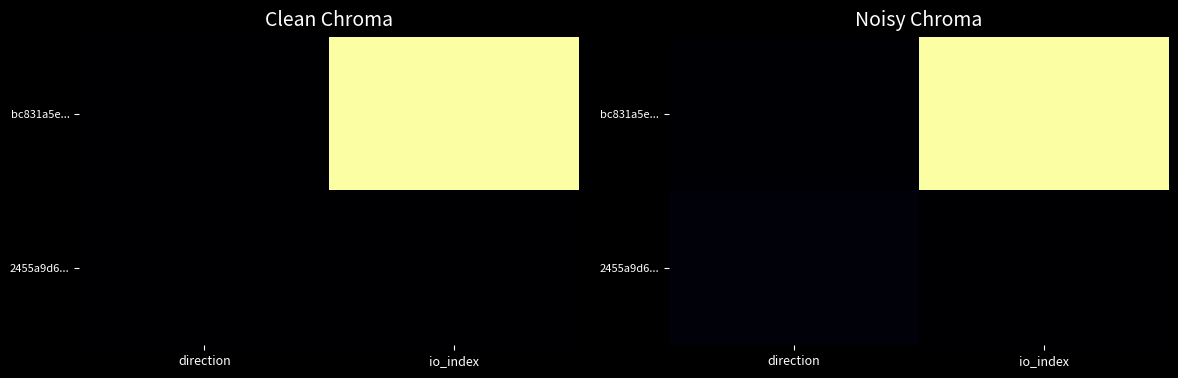

The value of 2455a9d6... at io_index is 0.0. True or false?

False